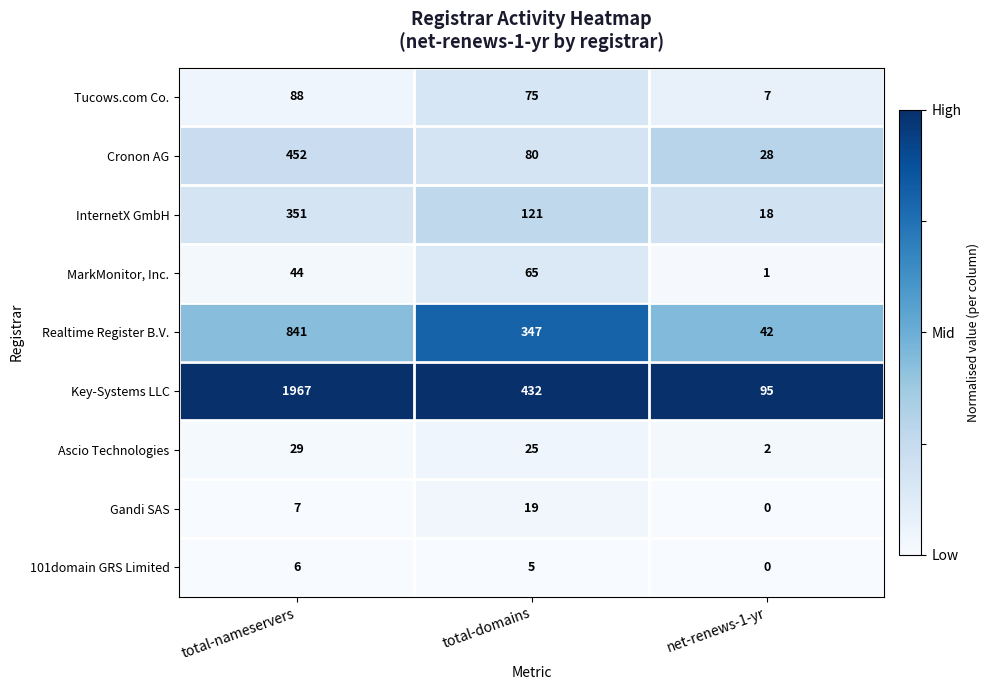

True or false: Realtime Register B.V. has a value of 61 at net-renews-1-yr.

False